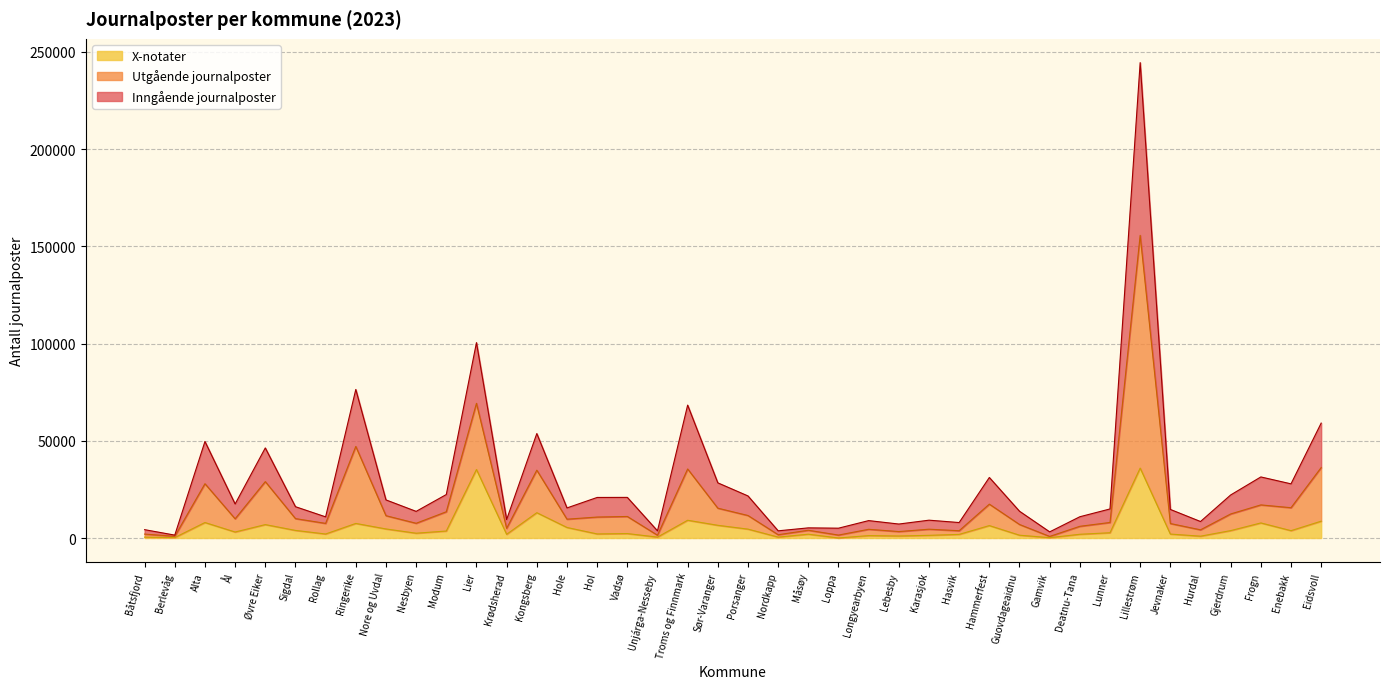

What is the spread (max minus min) of values at Ringerike?

68902